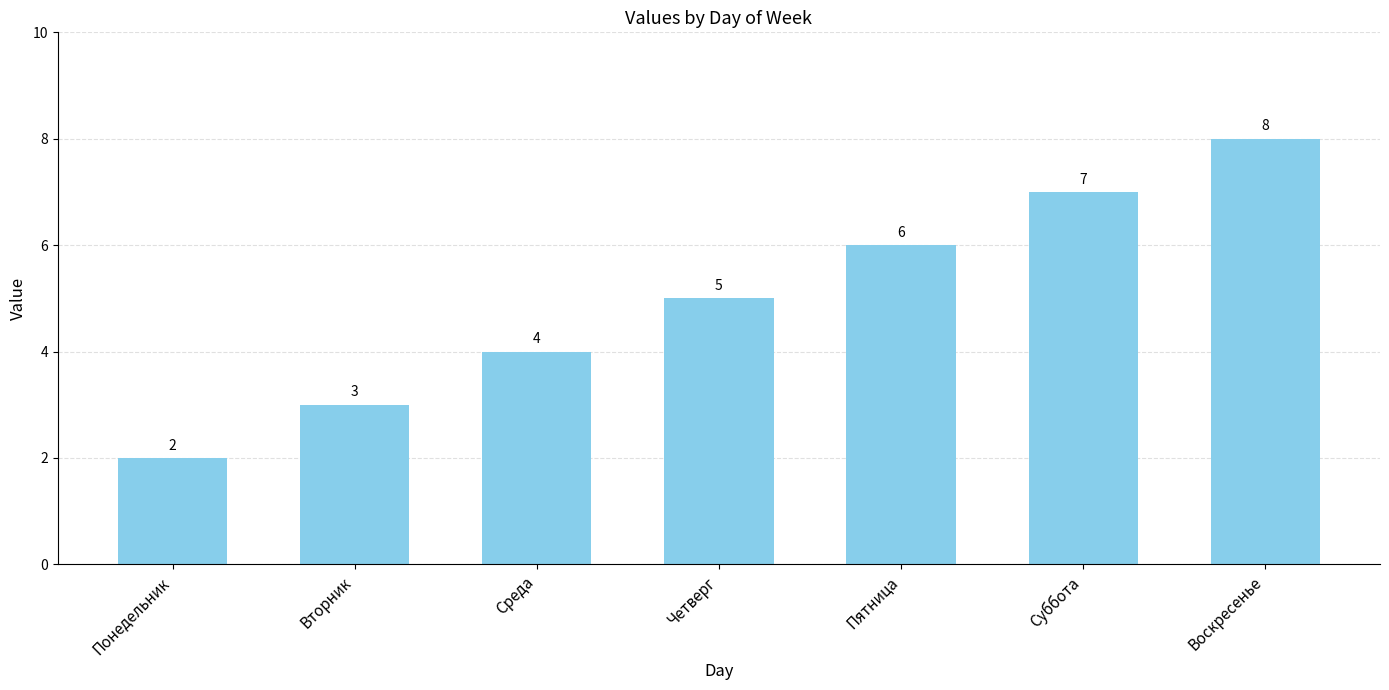

List the labels in order of value, largest first.

Воскресенье, Суббота, Пятница, Четверг, Среда, Вторник, Понедельник